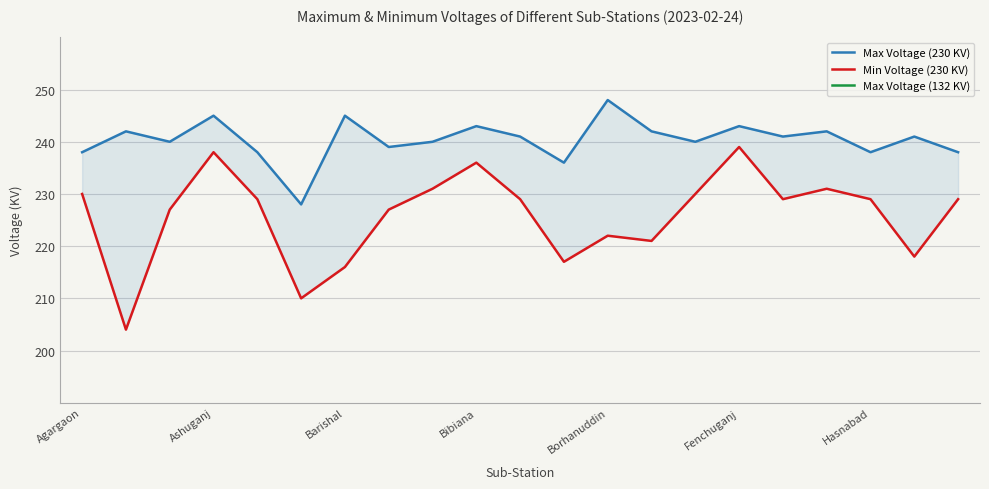

Is the value of Max Voltage (230 KV) at 13 greater than the value of Max Voltage (132 KV) at Bibiana?

Yes